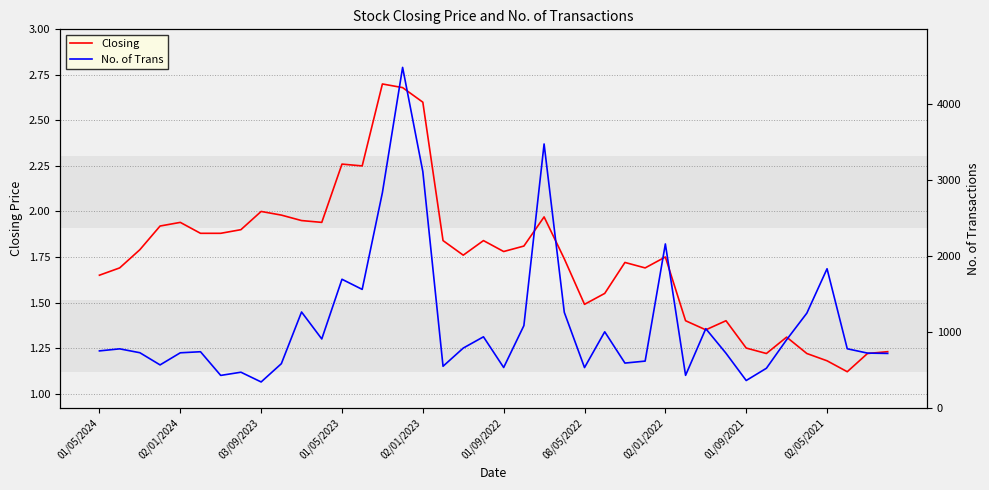

What is the difference between the second highest and minimum values in the Closing series?

1.6